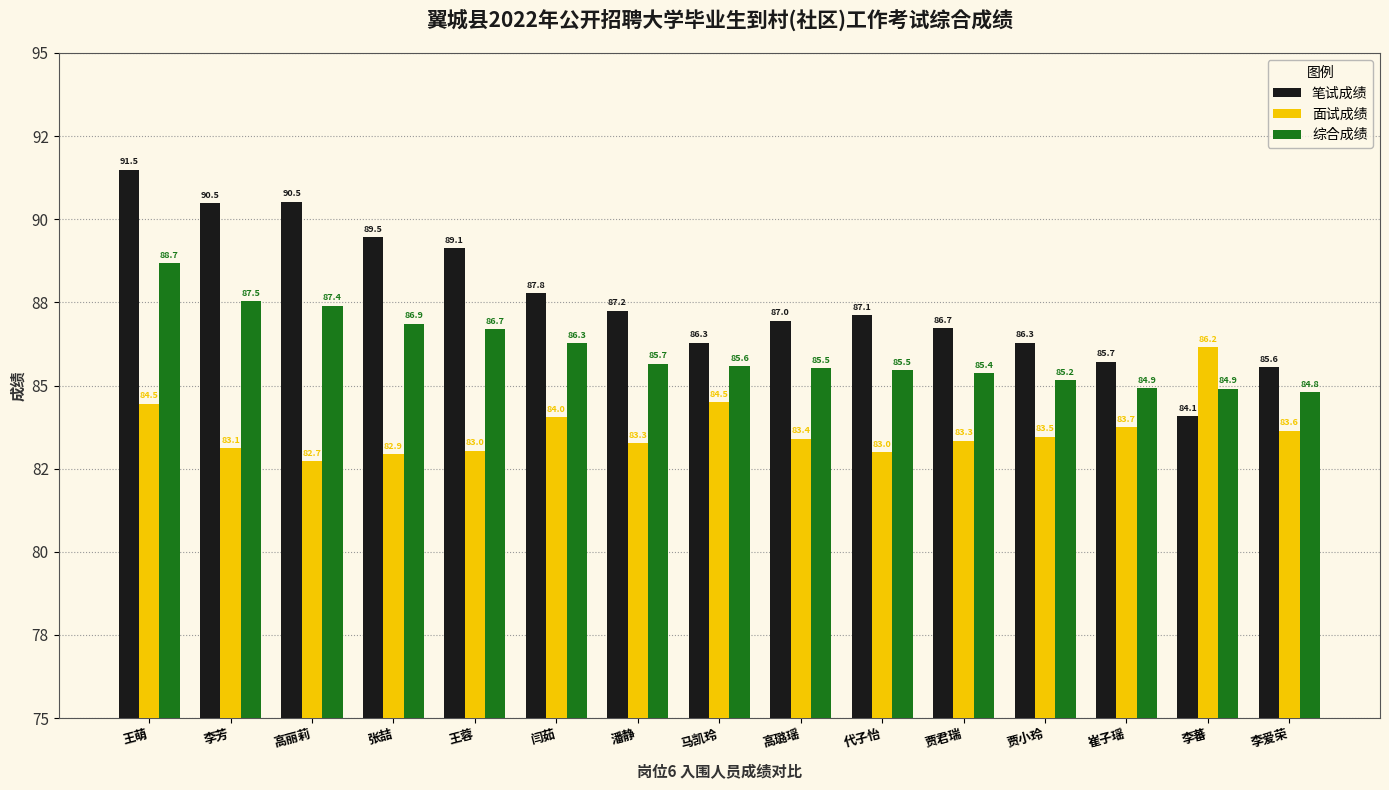

Rank the series at 张喆 from lowest to highest value.

面试成绩, 综合成绩, 笔试成绩